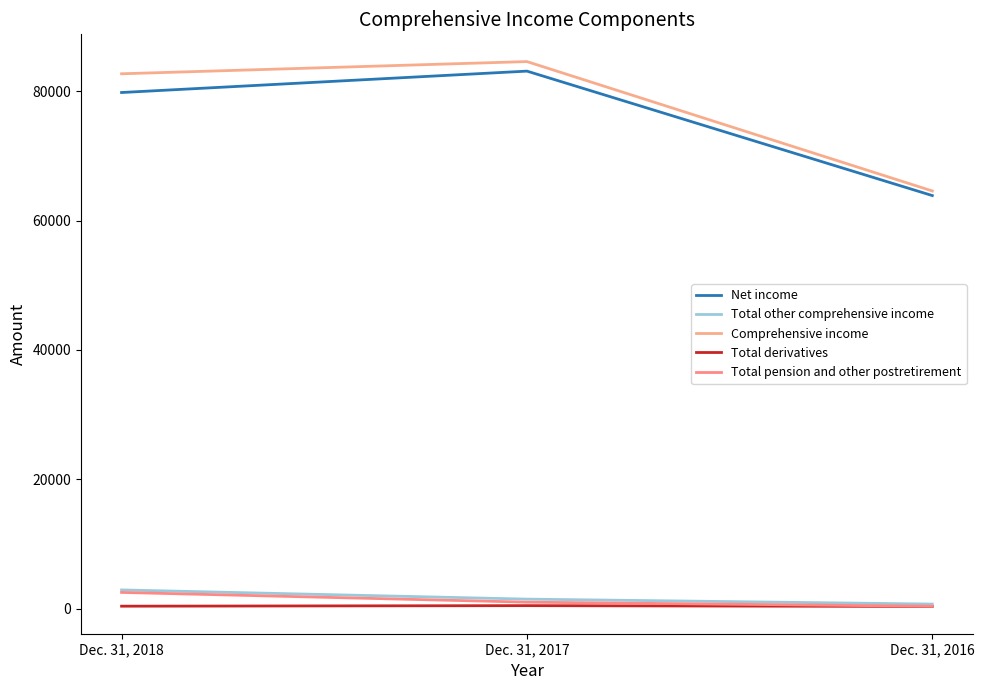

What is the total value across all series at Dec. 31, 2016?

129848